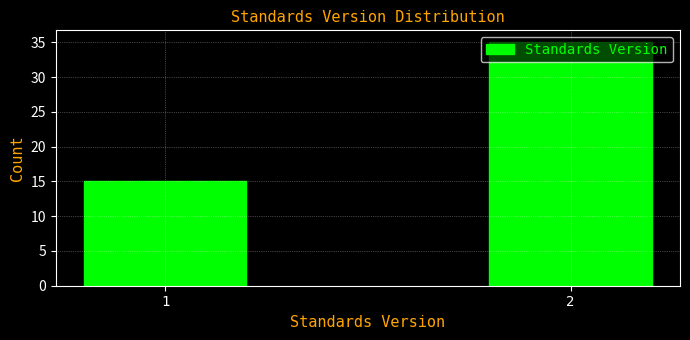

What is the value of the 1st bar from the left?

15